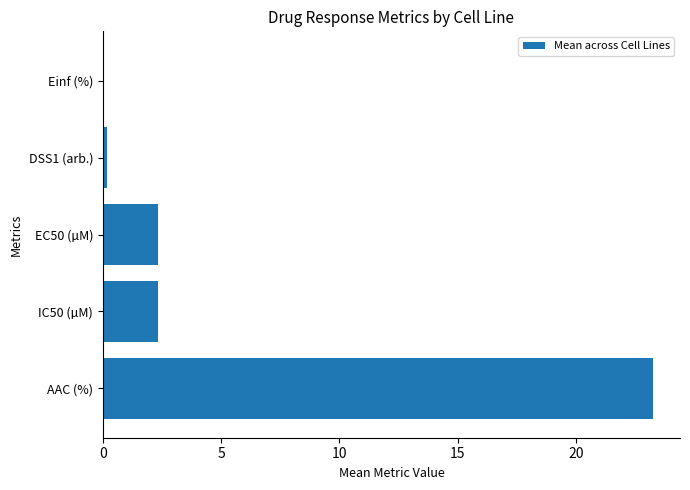

Reading bottom to top, list all the values displayed in this chart.

AAC (%)=23.2	IC50 (µM)=2.3	EC50 (µM)=2.3	DSS1 (arb.)=0.2	Einf (%)=0.0